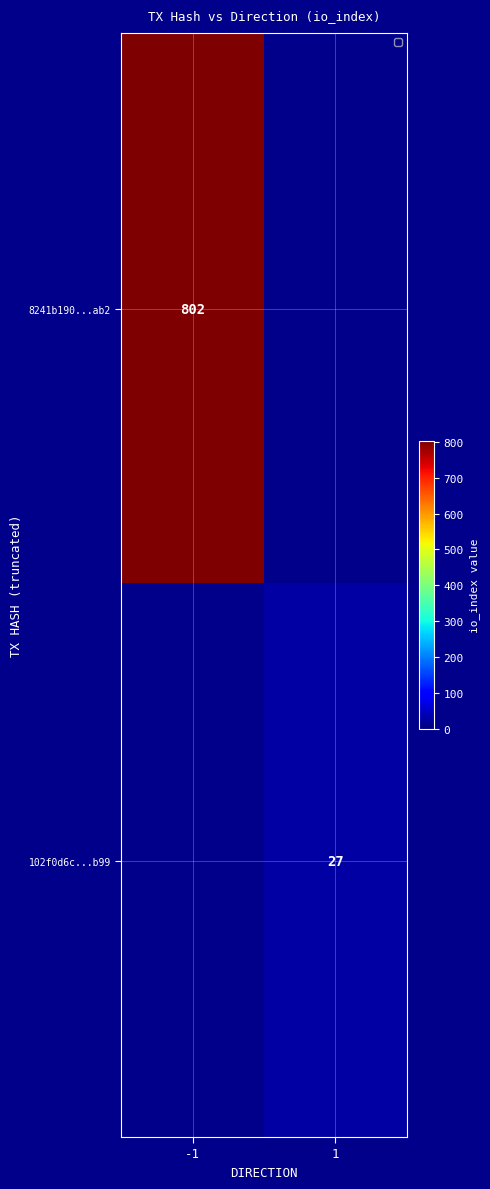

Which has a higher value, 1 or -1?

-1